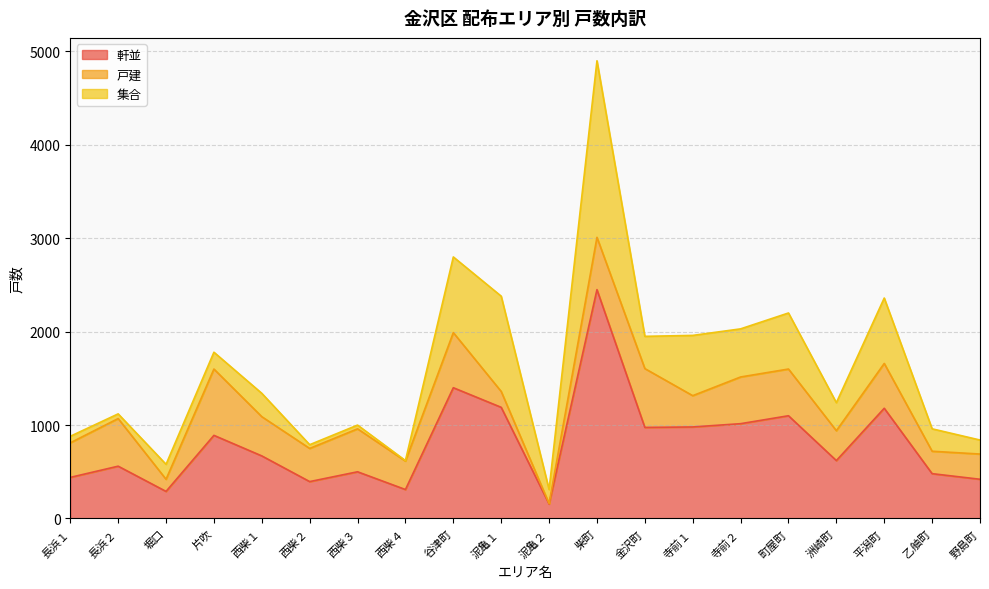

How many interior local valleys does the 集合 series have?

6